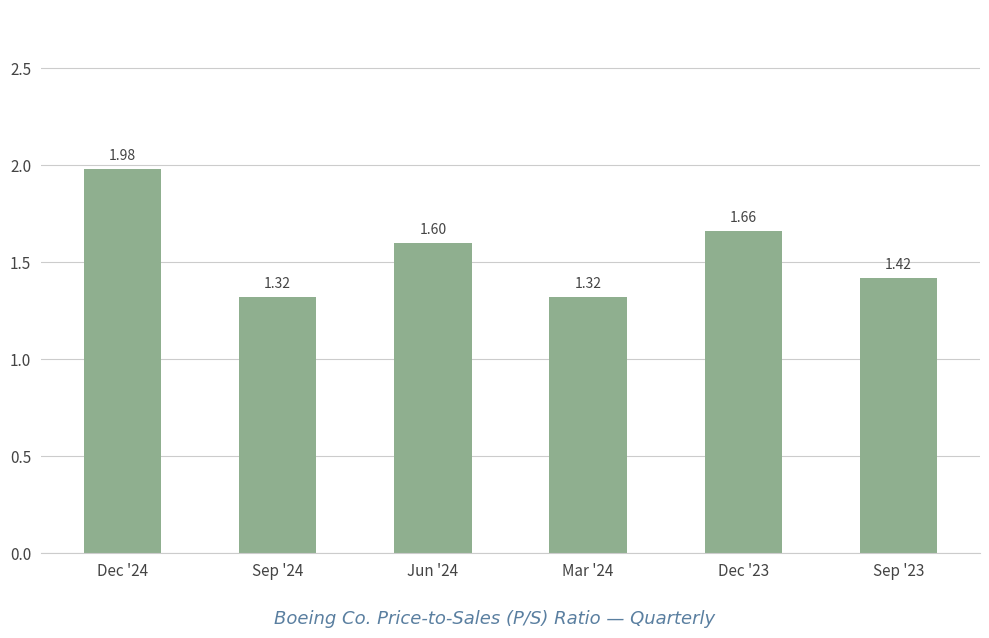

What is the sum of the values at Sep '24 and Dec '24?

3.3